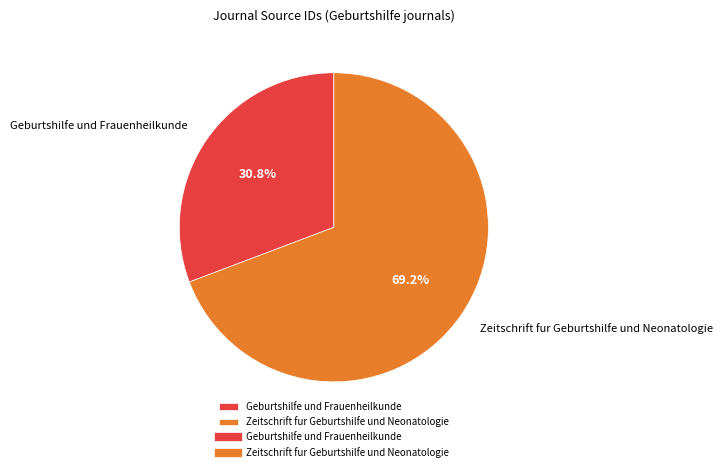

To the nearest percent, what percentage of the pie is Zeitschrift fur Geburtshilfe und Neonatologie?

69%